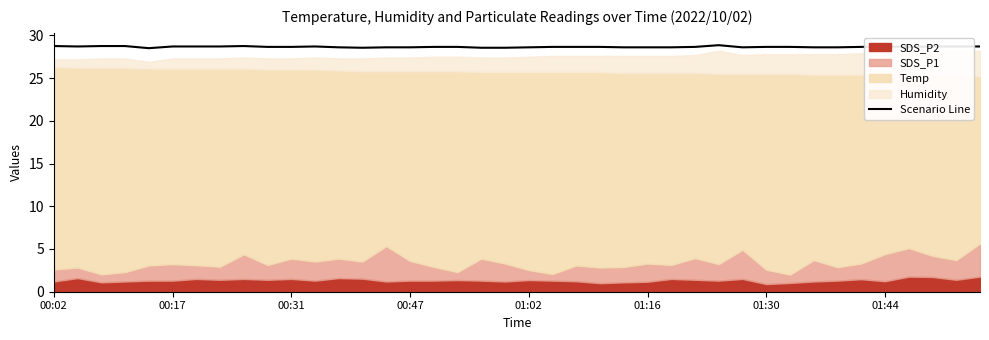

True or false: Scenario Line has a value of 42.1 at 01:16.

False